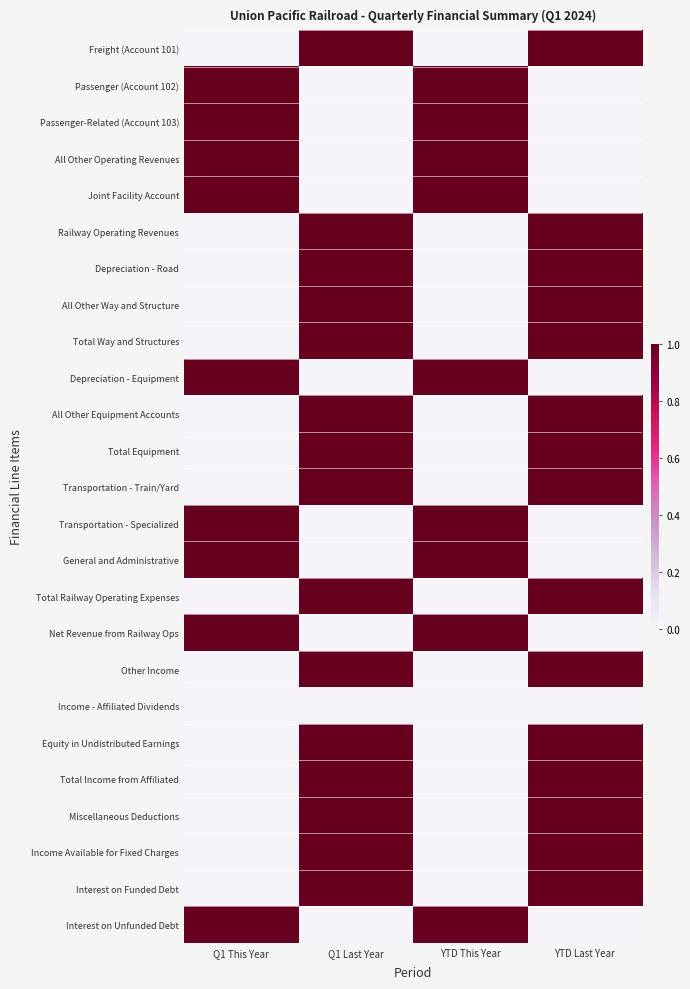

Which label corresponds to the largest value in the chart?

Q1 Last Year